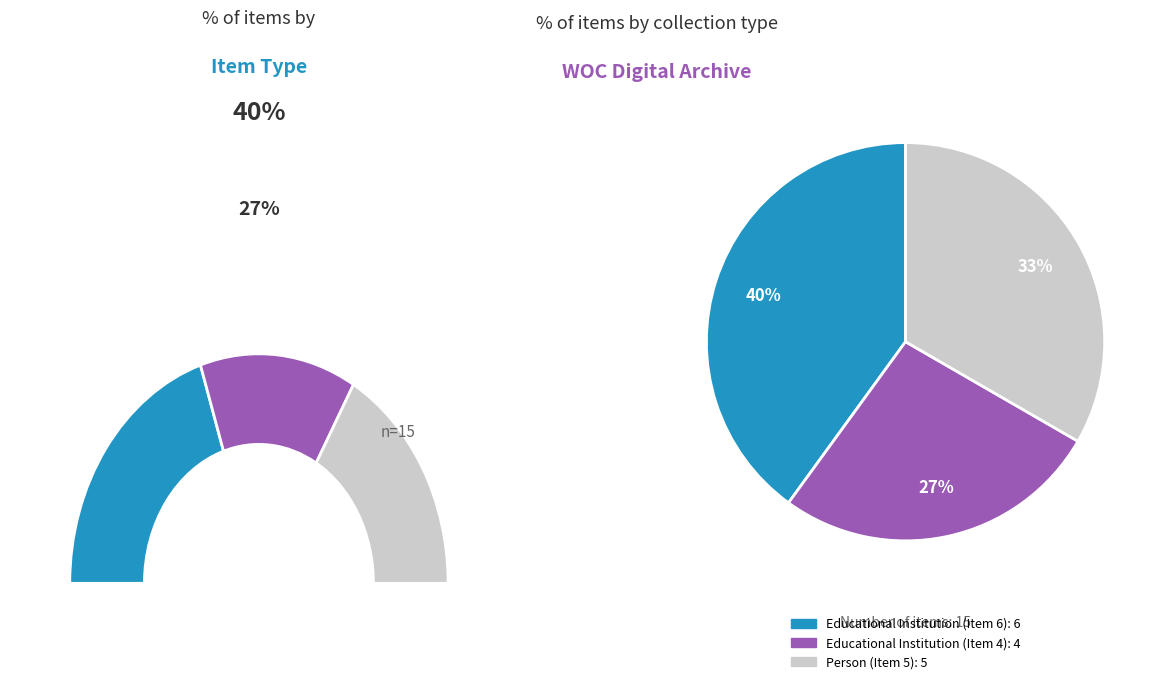

The Person (Item 5) slice represents 33% of the pie. True or false?

True